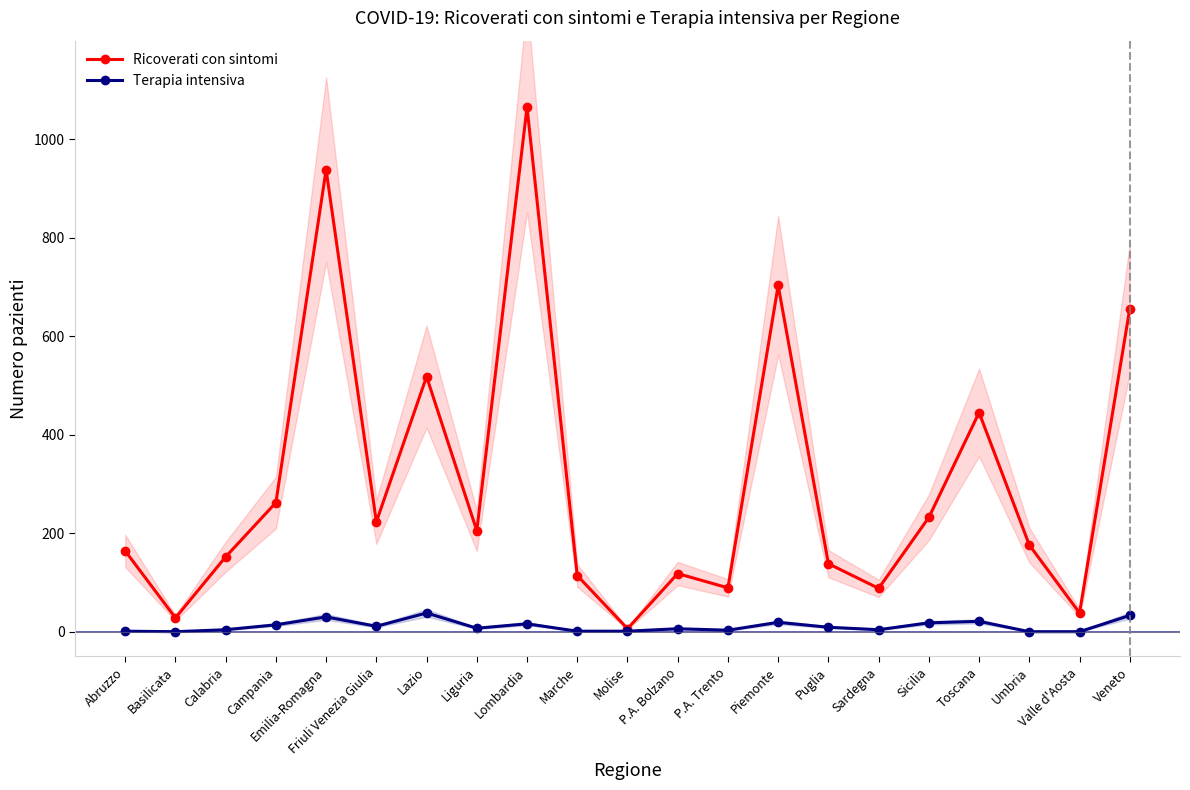

True or false: Terapia intensiva and Ricoverati con sintomi intersect in this chart.

False